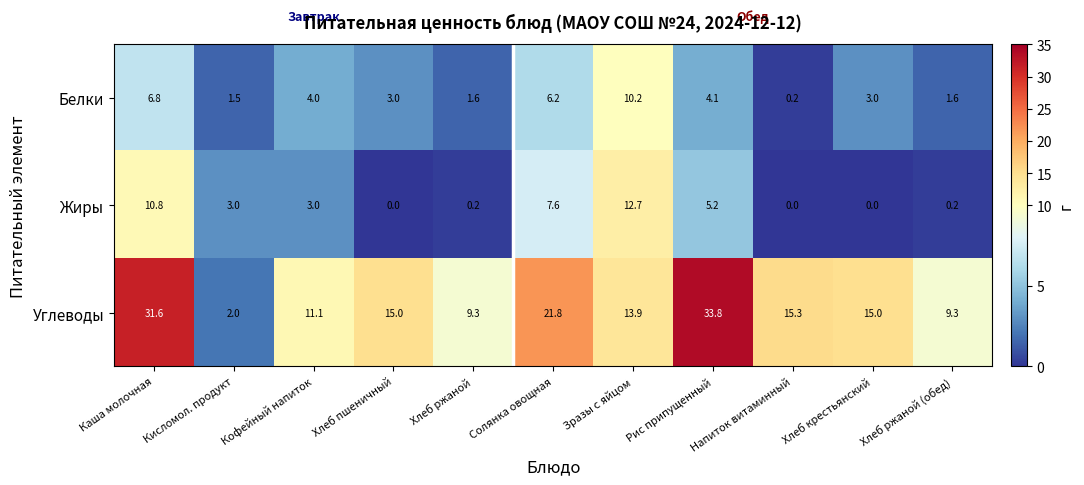

The Белки series shows 1.3 at Рис припущенный. True or false?

False